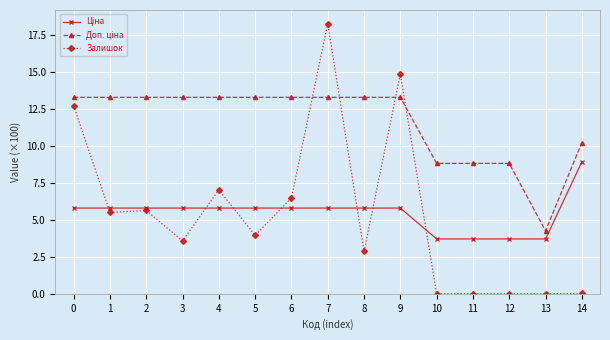

The Залишок series shows 12.7 at 0. True or false?

True